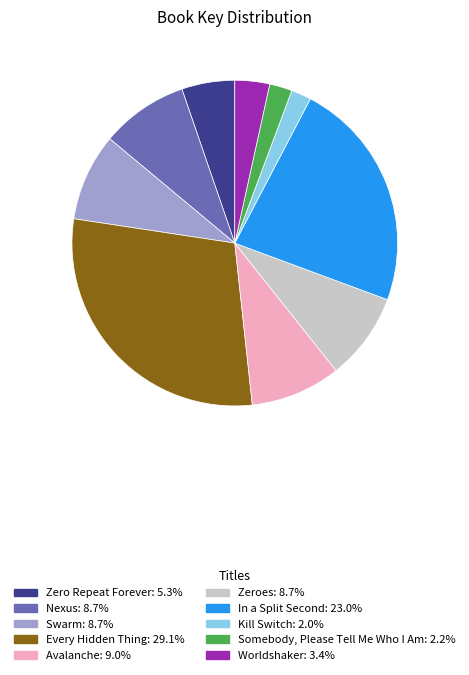

The Every Hidden Thing slice represents 23% of the pie. True or false?

False